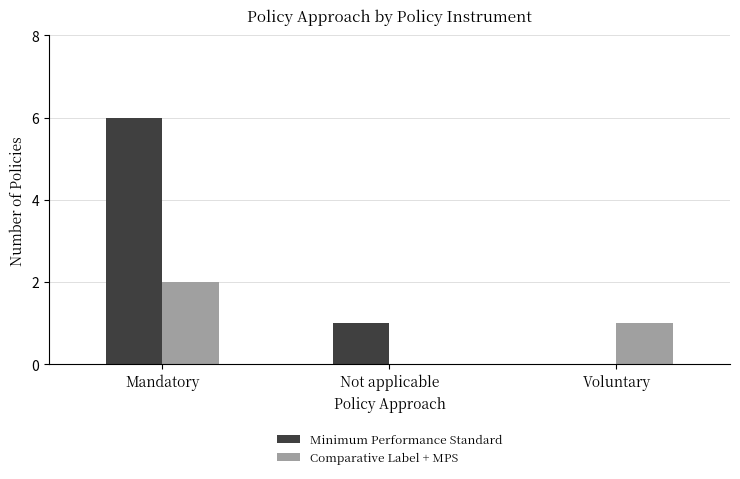

Reading left to right, transcribe all the data shown in this chart.

Minimum Performance Standard: 6	1	0
Comparative Label + MPS: 2	0	1